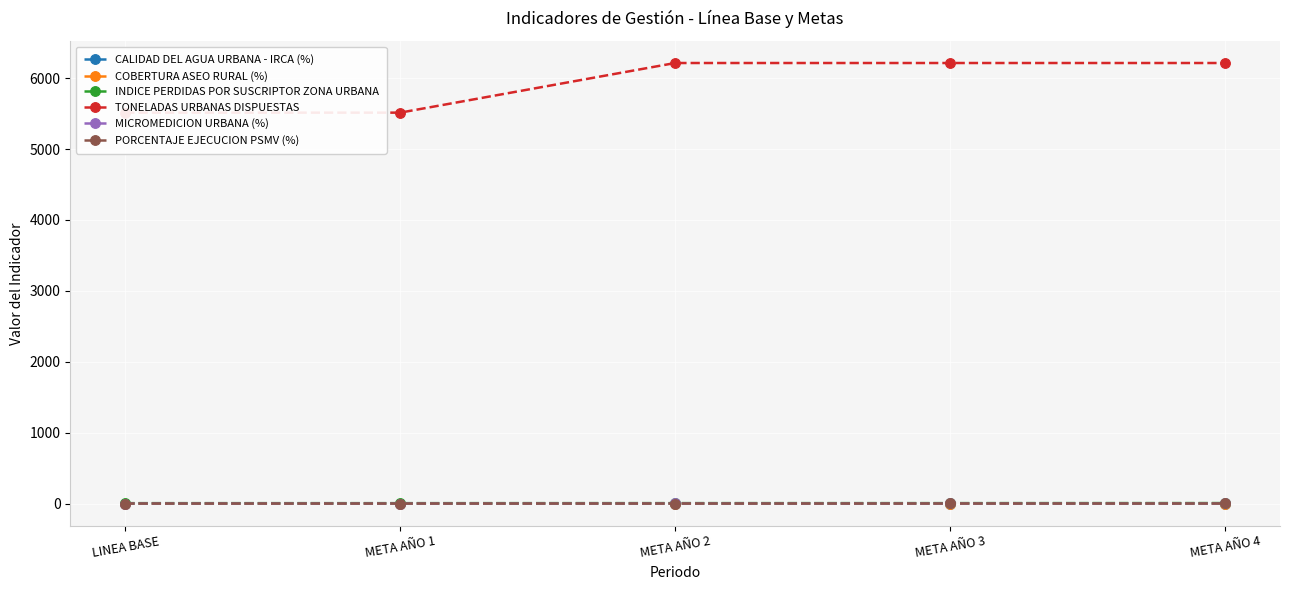

What is the average value of the MICROMEDICION URBANA (%) series?

0.9